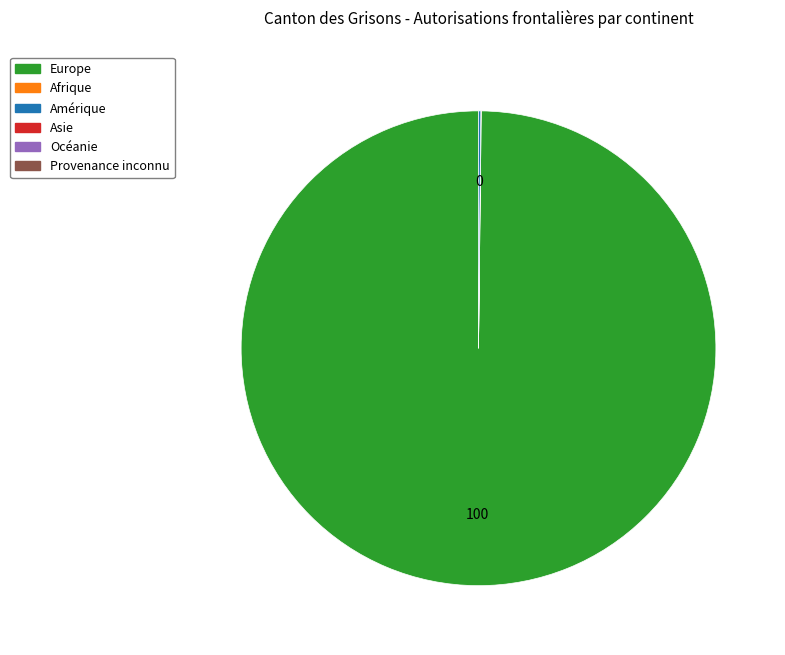

Is there any slice that represents more than half of the pie?

Yes